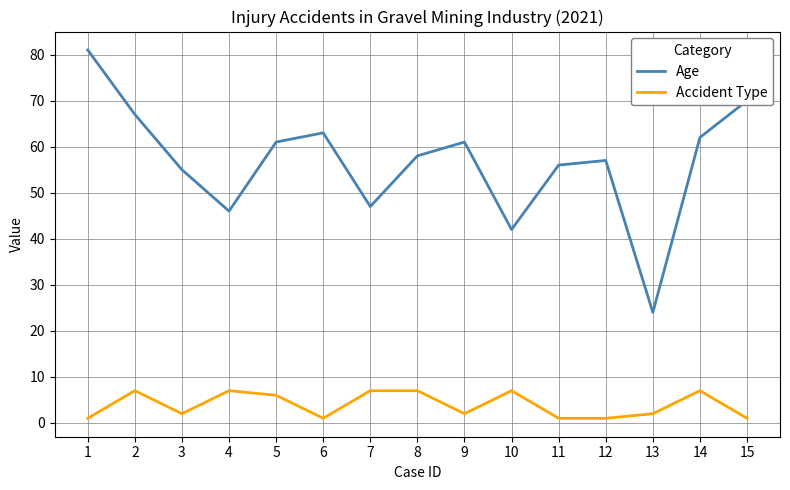

Reading left to right, transcribe all the data shown in this chart.

Age: 81	67	55	46	61	63	47	58	61	42	56	57	24	62	70
Accident Type: 1	7	2	7	6	1	7	7	2	7	1	1	2	7	1